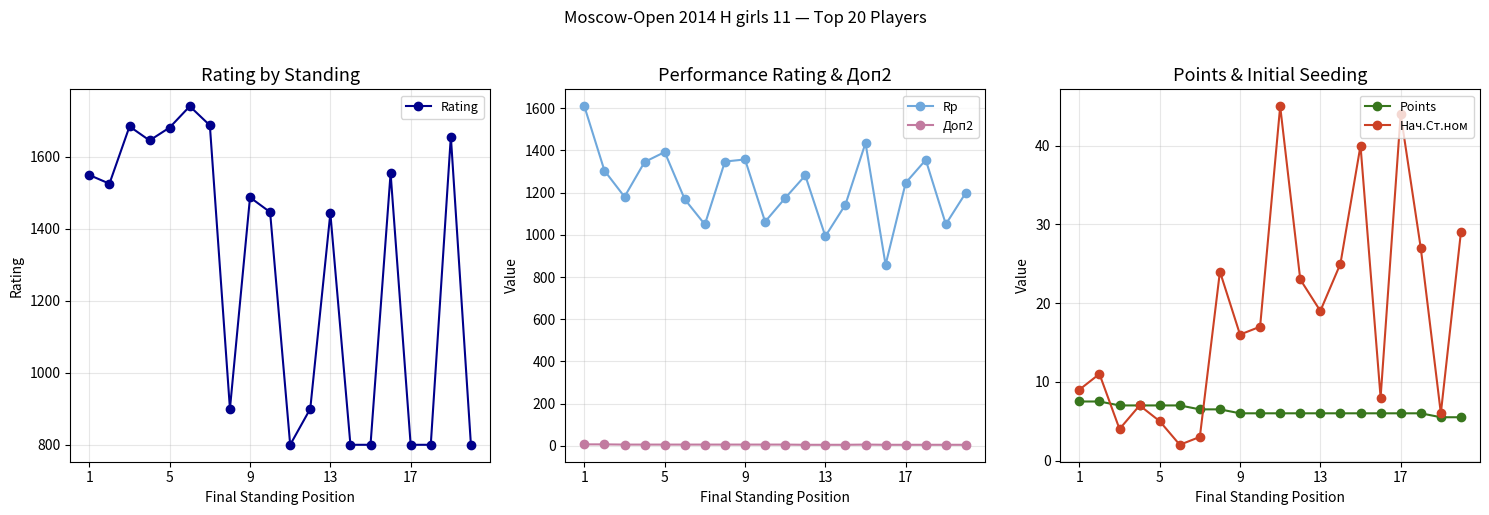

True or false: Rating and Points intersect in this chart.

False